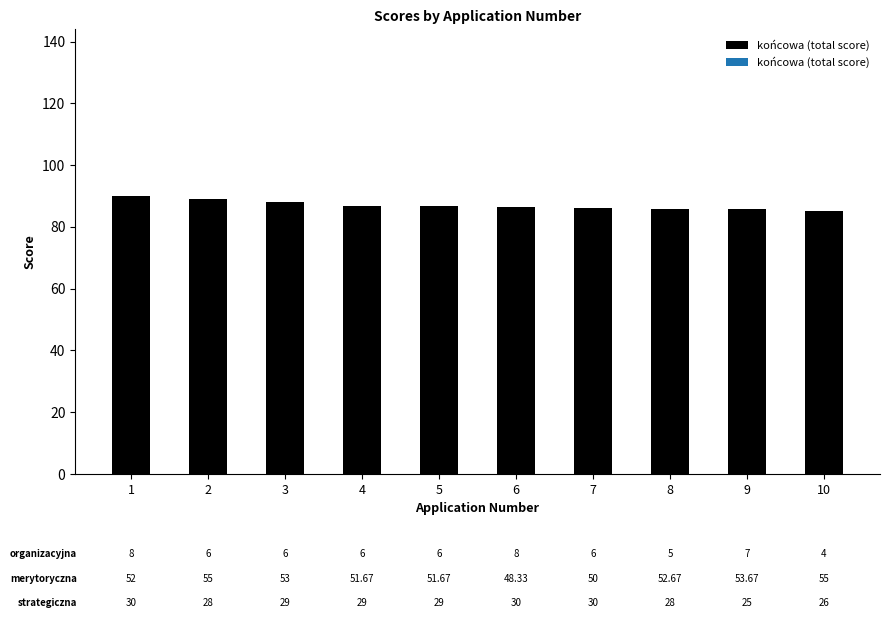

The chart shows a value of 88.0 at 3. True or false?

True